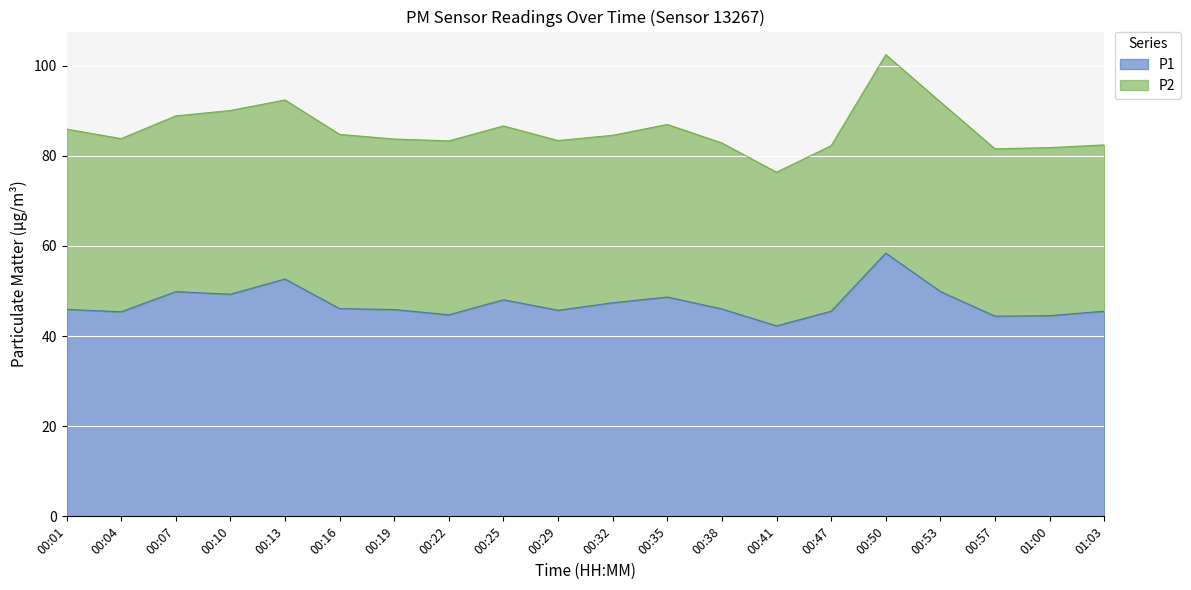

Does the chart display data point markers on the line(s)?

No